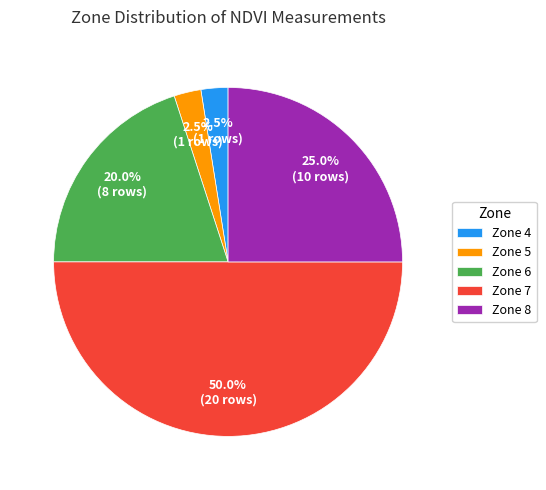

What percentage is NOT represented by Zone 7?

50.0%